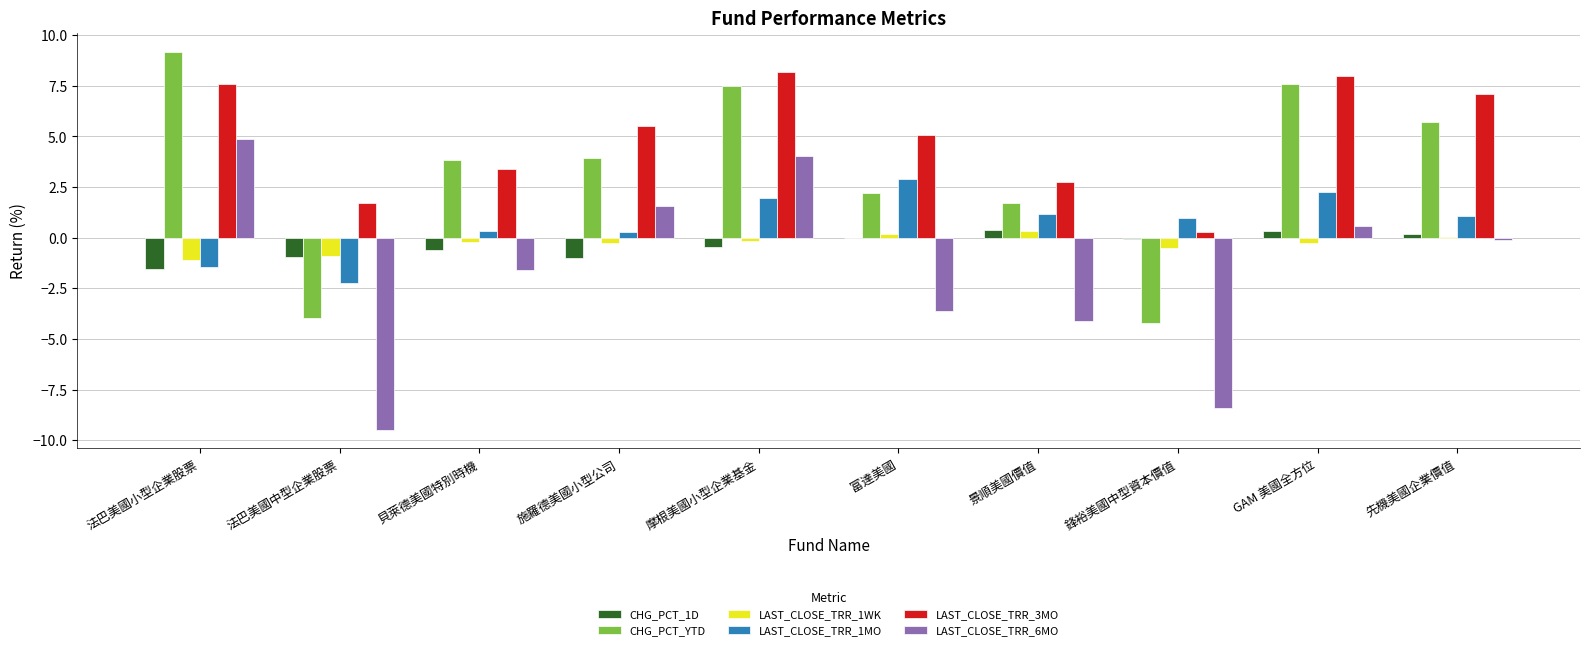

Where does the LAST_CLOSE_TRR_1WK series first go above 0?

富達美國